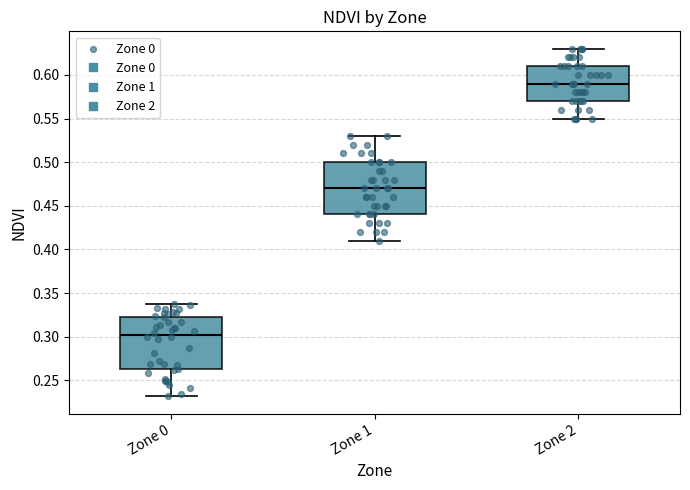

Which box's median line is the lowest?

Zone 0